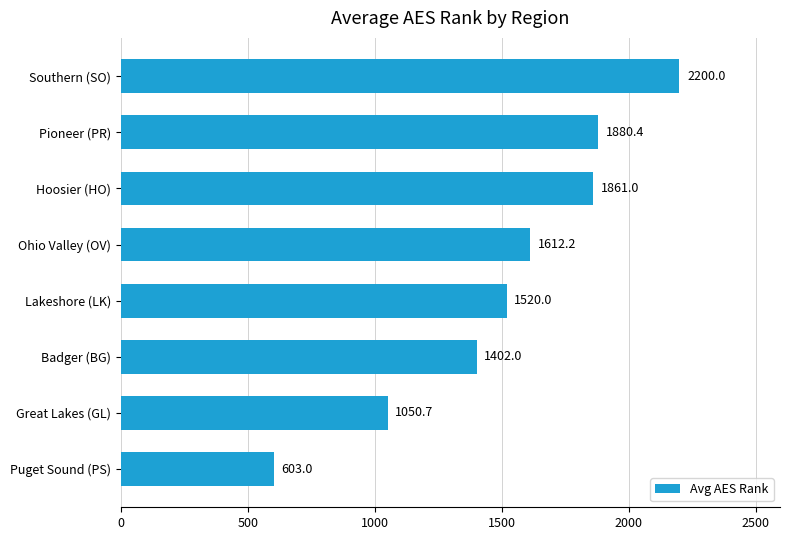

Where is the data nearest to the value 1401?

Badger (BG)